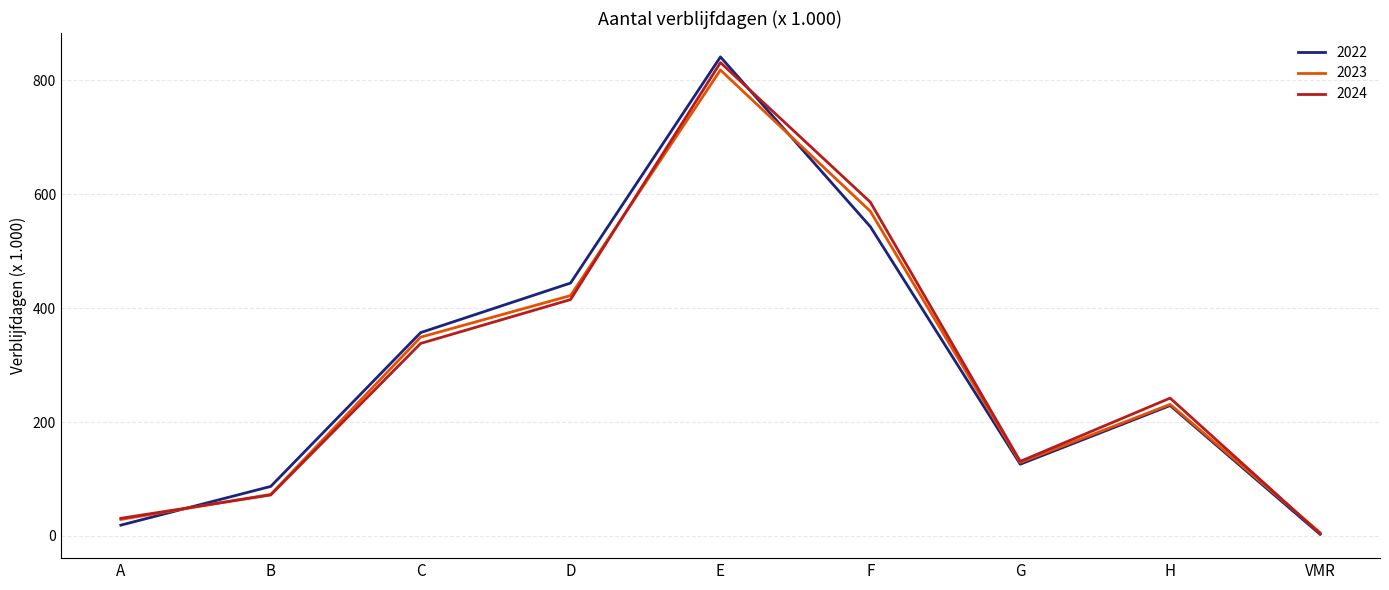

The 2024 series shows 72 at B. True or false?

True